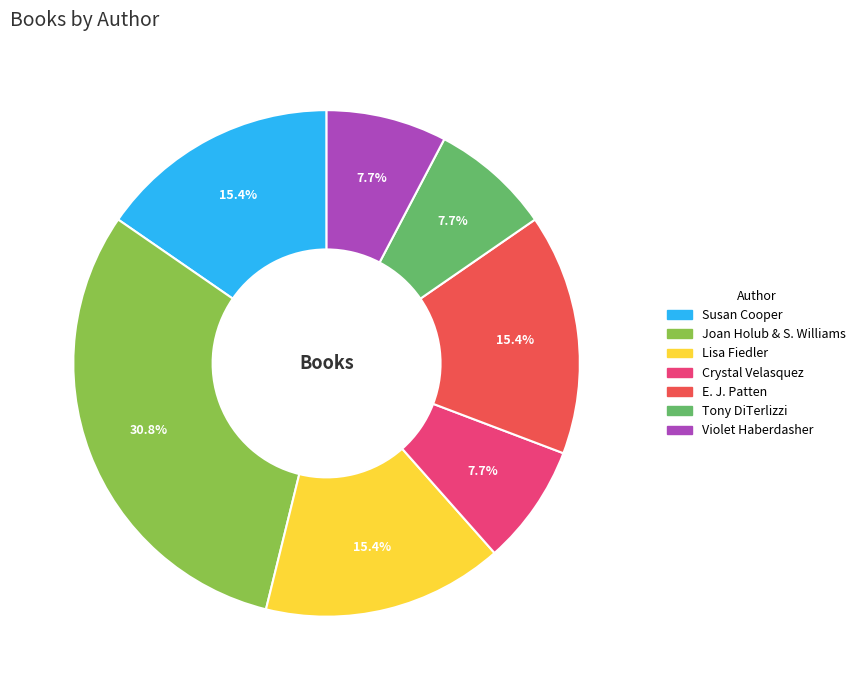

Is there any slice that represents more than half of the pie?

No